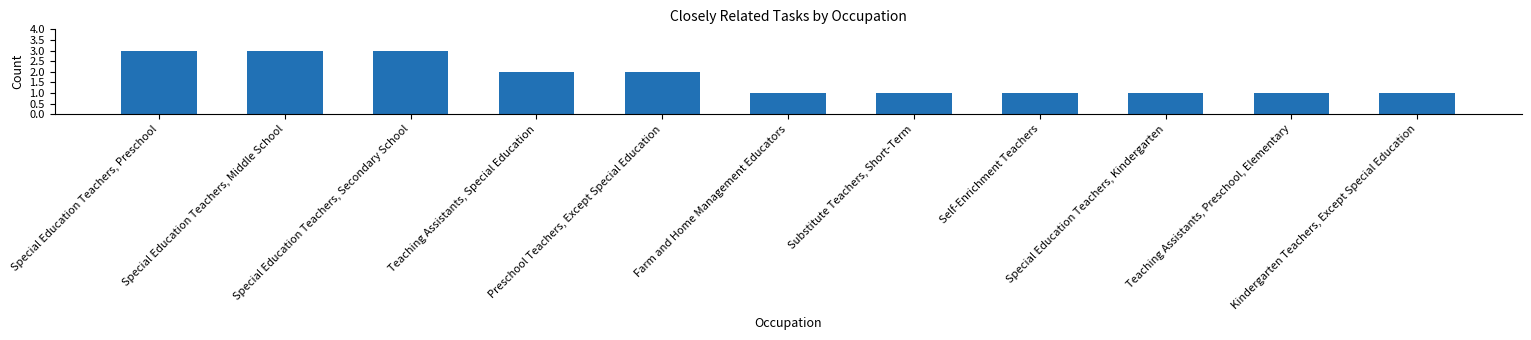

Count the number of data series in this chart.

1